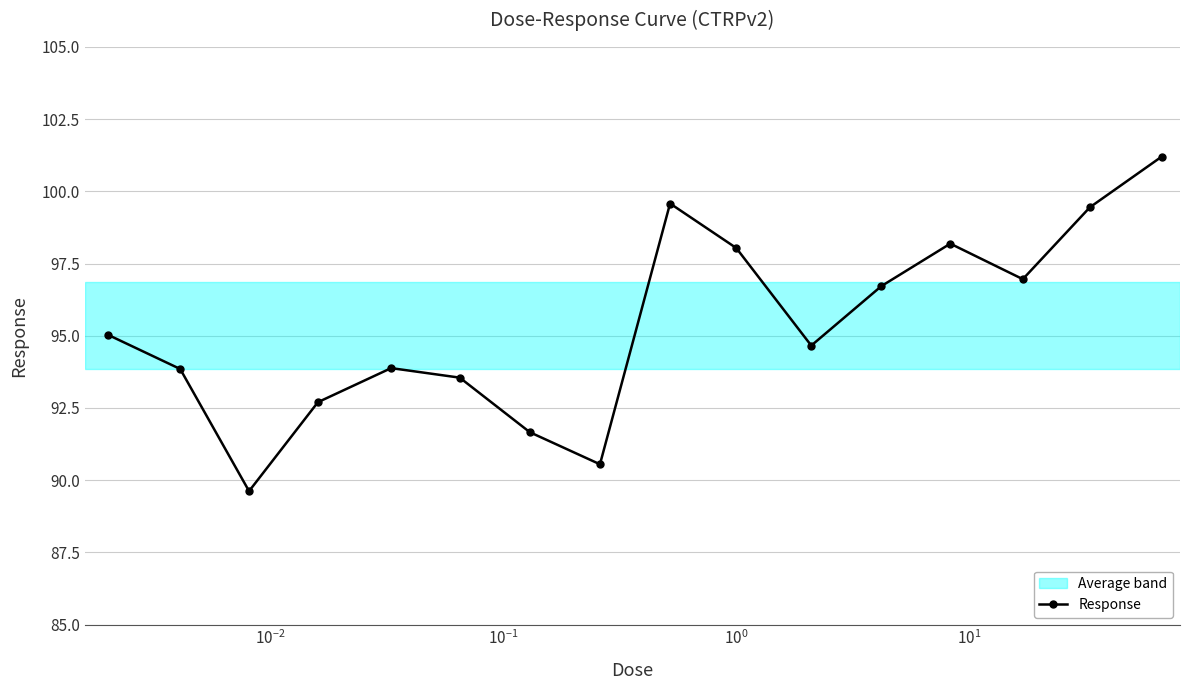

How many distinct data groups are displayed?

1